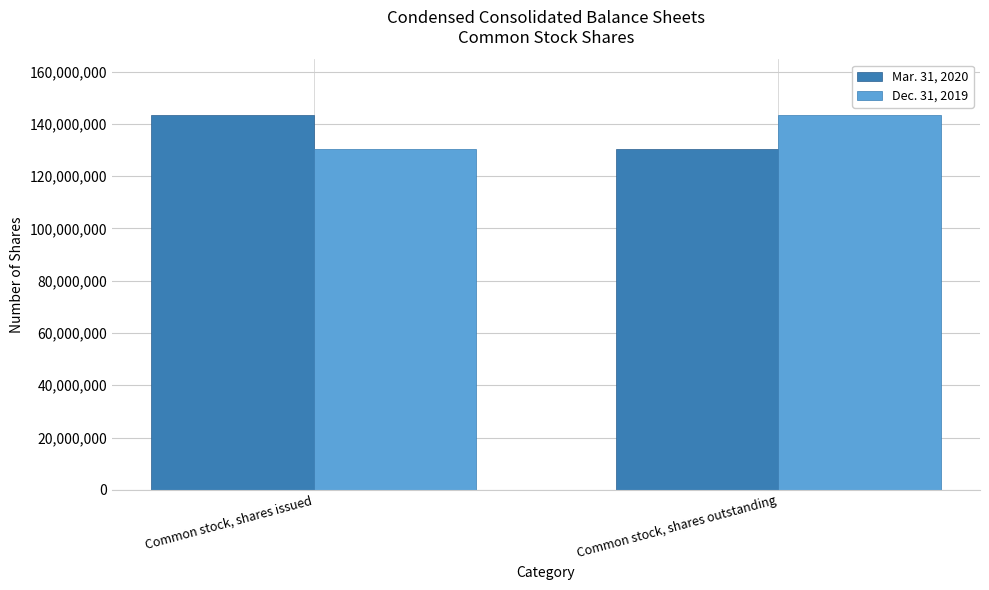

Where is Dec. 31, 2019 nearest to the value 136794670?

Common stock, shares issued